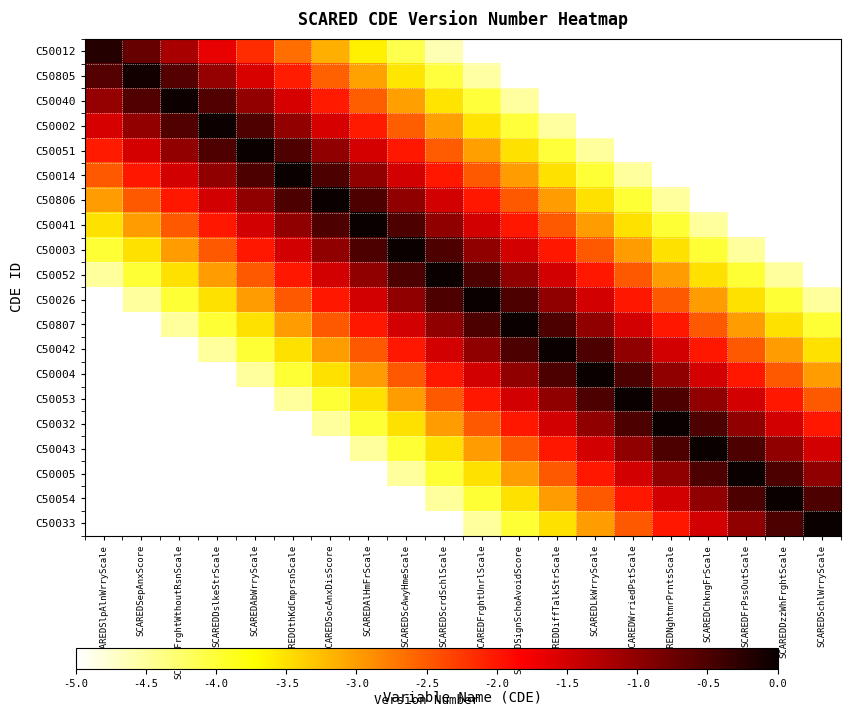

Reading left to right, what are all the values shown in this chart?

C50012: SCAREDSlpAlnWrryScale=-0.2	SCAREDSepAnxScore=-0.7	SCAREDFrghtWthoutRsnScale=-1.2	SCAREDDslkeStrScale=-1.7	SCAREDAbWrryScale=-2.2	SCAREDOthKdCmprsnScale=-2.6	SCAREDSocAnxDisScore=-3.1	SCAREDAlHmFrScale=-3.6	SCAREDScAwyHmeScale=-4.1	SCAREDScrdSchlScale=-4.6	SCAREDFrghtUnrlScale=-5.0	SCAREDSignSchoAvoidScore=-5.0	SCAREDDiffTalkStrScale=-5.0	SCAREDLkWrryScale=-5.0	SCAREDWrriedPstScale=-5.0	SCAREDNghtmrPrntsScale=-5.0	SCAREDChkngFrScale=-5.0	SCAREDFrPssOutScale=-5.0	SCAREDDzzWhFrghtScale=-5.0	SCAREDSchlWrryScale=-5.0
C50805: SCAREDSlpAlnWrryScale=-0.6	SCAREDSepAnxScore=-0.1	SCAREDFrghtWthoutRsnScale=-0.6	SCAREDDslkeStrScale=-1.1	SCAREDAbWrryScale=-1.6	SCAREDOthKdCmprsnScale=-2.0	SCAREDSocAnxDisScore=-2.5	SCAREDAlHmFrScale=-3.0	SCAREDScAwyHmeScale=-3.5	SCAREDScrdSchlScale=-4.0	SCAREDFrghtUnrlScale=-4.5	SCAREDSignSchoAvoidScore=-5.0	SCAREDDiffTalkStrScale=-5.0	SCAREDLkWrryScale=-5.0	SCAREDWrriedPstScale=-5.0	SCAREDNghtmrPrntsScale=-5.0	SCAREDChkngFrScale=-5.0	SCAREDFrPssOutScale=-5.0	SCAREDDzzWhFrghtScale=-5.0	SCAREDSchlWrryScale=-5.0
C50040: SCAREDSlpAlnWrryScale=-1.0	SCAREDSepAnxScore=-0.5	SCAREDFrghtWthoutRsnScale=-0.0	SCAREDDslkeStrScale=-0.5	SCAREDAbWrryScale=-1.0	SCAREDOthKdCmprsnScale=-1.5	SCAREDSocAnxDisScore=-2.0	SCAREDAlHmFrScale=-2.5	SCAREDScAwyHmeScale=-3.0	SCAREDScrdSchlScale=-3.5	SCAREDFrghtUnrlScale=-4.0	SCAREDSignSchoAvoidScore=-4.5	SCAREDDiffTalkStrScale=-5.0	SCAREDLkWrryScale=-5.0	SCAREDWrriedPstScale=-5.0	SCAREDNghtmrPrntsScale=-5.0	SCAREDChkngFrScale=-5.0	SCAREDFrPssOutScale=-5.0	SCAREDDzzWhFrghtScale=-5.0	SCAREDSchlWrryScale=-5.0
C50002: SCAREDSlpAlnWrryScale=-1.5	SCAREDSepAnxScore=-1.0	SCAREDFrghtWthoutRsnScale=-0.5	SCAREDDslkeStrScale=-0.0	SCAREDAbWrryScale=-0.5	SCAREDOthKdCmprsnScale=-1.0	SCAREDSocAnxDisScore=-1.5	SCAREDAlHmFrScale=-2.0	SCAREDScAwyHmeScale=-2.5	SCAREDScrdSchlScale=-3.0	SCAREDFrghtUnrlScale=-3.5	SCAREDSignSchoAvoidScore=-4.0	SCAREDDiffTalkStrScale=-4.5	SCAREDLkWrryScale=-5.0	SCAREDWrriedPstScale=-5.0	SCAREDNghtmrPrntsScale=-5.0	SCAREDChkngFrScale=-5.0	SCAREDFrPssOutScale=-5.0	SCAREDDzzWhFrghtScale=-5.0	SCAREDSchlWrryScale=-5.0
C50051: SCAREDSlpAlnWrryScale=-2.0	SCAREDSepAnxScore=-1.5	SCAREDFrghtWthoutRsnScale=-1.0	SCAREDDslkeStrScale=-0.5	SCAREDAbWrryScale=-0.0	SCAREDOthKdCmprsnScale=-0.5	SCAREDSocAnxDisScore=-1.0	SCAREDAlHmFrScale=-1.5	SCAREDScAwyHmeScale=-2.0	SCAREDScrdSchlScale=-2.5	SCAREDFrghtUnrlScale=-3.0	SCAREDSignSchoAvoidScore=-3.5	SCAREDDiffTalkStrScale=-4.0	SCAREDLkWrryScale=-4.5	SCAREDWrriedPstScale=-5.0	SCAREDNghtmrPrntsScale=-5.0	SCAREDChkngFrScale=-5.0	SCAREDFrPssOutScale=-5.0	SCAREDDzzWhFrghtScale=-5.0	SCAREDSchlWrryScale=-5.0
C50014: SCAREDSlpAlnWrryScale=-2.5	SCAREDSepAnxScore=-2.0	SCAREDFrghtWthoutRsnScale=-1.5	SCAREDDslkeStrScale=-1.0	SCAREDAbWrryScale=-0.5	SCAREDOthKdCmprsnScale=-0.0	SCAREDSocAnxDisScore=-0.5	SCAREDAlHmFrScale=-1.0	SCAREDScAwyHmeScale=-1.5	SCAREDScrdSchlScale=-2.0	SCAREDFrghtUnrlScale=-2.5	SCAREDSignSchoAvoidScore=-3.0	SCAREDDiffTalkStrScale=-3.5	SCAREDLkWrryScale=-4.0	SCAREDWrriedPstScale=-4.5	SCAREDNghtmrPrntsScale=-5.0	SCAREDChkngFrScale=-5.0	SCAREDFrPssOutScale=-5.0	SCAREDDzzWhFrghtScale=-5.0	SCAREDSchlWrryScale=-5.0
C50806: SCAREDSlpAlnWrryScale=-3.0	SCAREDSepAnxScore=-2.5	SCAREDFrghtWthoutRsnScale=-2.0	SCAREDDslkeStrScale=-1.5	SCAREDAbWrryScale=-1.0	SCAREDOthKdCmprsnScale=-0.5	SCAREDSocAnxDisScore=-0.0	SCAREDAlHmFrScale=-0.5	SCAREDScAwyHmeScale=-1.0	SCAREDScrdSchlScale=-1.5	SCAREDFrghtUnrlScale=-2.0	SCAREDSignSchoAvoidScore=-2.5	SCAREDDiffTalkStrScale=-3.0	SCAREDLkWrryScale=-3.5	SCAREDWrriedPstScale=-4.0	SCAREDNghtmrPrntsScale=-4.5	SCAREDChkngFrScale=-5.0	SCAREDFrPssOutScale=-5.0	SCAREDDzzWhFrghtScale=-5.0	SCAREDSchlWrryScale=-5.0
C50041: SCAREDSlpAlnWrryScale=-3.5	SCAREDSepAnxScore=-3.0	SCAREDFrghtWthoutRsnScale=-2.5	SCAREDDslkeStrScale=-2.0	SCAREDAbWrryScale=-1.5	SCAREDOthKdCmprsnScale=-1.0	SCAREDSocAnxDisScore=-0.5	SCAREDAlHmFrScale=-0.0	SCAREDScAwyHmeScale=-0.5	SCAREDScrdSchlScale=-1.0	SCAREDFrghtUnrlScale=-1.5	SCAREDSignSchoAvoidScore=-2.0	SCAREDDiffTalkStrScale=-2.5	SCAREDLkWrryScale=-3.0	SCAREDWrriedPstScale=-3.5	SCAREDNghtmrPrntsScale=-4.0	SCAREDChkngFrScale=-4.5	SCAREDFrPssOutScale=-5.0	SCAREDDzzWhFrghtScale=-5.0	SCAREDSchlWrryScale=-5.0
C50003: SCAREDSlpAlnWrryScale=-4.0	SCAREDSepAnxScore=-3.5	SCAREDFrghtWthoutRsnScale=-3.0	SCAREDDslkeStrScale=-2.5	SCAREDAbWrryScale=-2.0	SCAREDOthKdCmprsnScale=-1.5	SCAREDSocAnxDisScore=-1.0	SCAREDAlHmFrScale=-0.5	SCAREDScAwyHmeScale=-0.0	SCAREDScrdSchlScale=-0.5	SCAREDFrghtUnrlScale=-1.0	SCAREDSignSchoAvoidScore=-1.5	SCAREDDiffTalkStrScale=-2.0	SCAREDLkWrryScale=-2.5	SCAREDWrriedPstScale=-3.0	SCAREDNghtmrPrntsScale=-3.5	SCAREDChkngFrScale=-4.0	SCAREDFrPssOutScale=-4.5	SCAREDDzzWhFrghtScale=-5.0	SCAREDSchlWrryScale=-5.0
C50052: SCAREDSlpAlnWrryScale=-4.5	SCAREDSepAnxScore=-4.0	SCAREDFrghtWthoutRsnScale=-3.5	SCAREDDslkeStrScale=-3.0	SCAREDAbWrryScale=-2.5	SCAREDOthKdCmprsnScale=-2.0	SCAREDSocAnxDisScore=-1.5	SCAREDAlHmFrScale=-1.0	SCAREDScAwyHmeScale=-0.5	SCAREDScrdSchlScale=-0.0	SCAREDFrghtUnrlScale=-0.5	SCAREDSignSchoAvoidScore=-1.0	SCAREDDiffTalkStrScale=-1.5	SCAREDLkWrryScale=-2.0	SCAREDWrriedPstScale=-2.5	SCAREDNghtmrPrntsScale=-3.0	SCAREDChkngFrScale=-3.5	SCAREDFrPssOutScale=-4.0	SCAREDDzzWhFrghtScale=-4.5	SCAREDSchlWrryScale=-5.0
C50026: SCAREDSlpAlnWrryScale=-5.0	SCAREDSepAnxScore=-4.5	SCAREDFrghtWthoutRsnScale=-4.0	SCAREDDslkeStrScale=-3.5	SCAREDAbWrryScale=-3.0	SCAREDOthKdCmprsnScale=-2.5	SCAREDSocAnxDisScore=-2.0	SCAREDAlHmFrScale=-1.5	SCAREDScAwyHmeScale=-1.0	SCAREDScrdSchlScale=-0.5	SCAREDFrghtUnrlScale=-0.0	SCAREDSignSchoAvoidScore=-0.5	SCAREDDiffTalkStrScale=-1.0	SCAREDLkWrryScale=-1.5	SCAREDWrriedPstScale=-2.0	SCAREDNghtmrPrntsScale=-2.5	SCAREDChkngFrScale=-3.0	SCAREDFrPssOutScale=-3.5	SCAREDDzzWhFrghtScale=-4.0	SCAREDSchlWrryScale=-4.5
C50807: SCAREDSlpAlnWrryScale=-5.0	SCAREDSepAnxScore=-5.0	SCAREDFrghtWthoutRsnScale=-4.5	SCAREDDslkeStrScale=-4.0	SCAREDAbWrryScale=-3.5	SCAREDOthKdCmprsnScale=-3.0	SCAREDSocAnxDisScore=-2.5	SCAREDAlHmFrScale=-2.0	SCAREDScAwyHmeScale=-1.5	SCAREDScrdSchlScale=-1.0	SCAREDFrghtUnrlScale=-0.5	SCAREDSignSchoAvoidScore=-0.0	SCAREDDiffTalkStrScale=-0.5	SCAREDLkWrryScale=-1.0	SCAREDWrriedPstScale=-1.5	SCAREDNghtmrPrntsScale=-2.0	SCAREDChkngFrScale=-2.5	SCAREDFrPssOutScale=-3.0	SCAREDDzzWhFrghtScale=-3.5	SCAREDSchlWrryScale=-4.0
C50042: SCAREDSlpAlnWrryScale=-5.0	SCAREDSepAnxScore=-5.0	SCAREDFrghtWthoutRsnScale=-5.0	SCAREDDslkeStrScale=-4.5	SCAREDAbWrryScale=-4.0	SCAREDOthKdCmprsnScale=-3.5	SCAREDSocAnxDisScore=-3.0	SCAREDAlHmFrScale=-2.5	SCAREDScAwyHmeScale=-2.0	SCAREDScrdSchlScale=-1.5	SCAREDFrghtUnrlScale=-1.0	SCAREDSignSchoAvoidScore=-0.5	SCAREDDiffTalkStrScale=-0.0	SCAREDLkWrryScale=-0.5	SCAREDWrriedPstScale=-1.0	SCAREDNghtmrPrntsScale=-1.5	SCAREDChkngFrScale=-2.0	SCAREDFrPssOutScale=-2.5	SCAREDDzzWhFrghtScale=-3.0	SCAREDSchlWrryScale=-3.5
C50004: SCAREDSlpAlnWrryScale=-5.0	SCAREDSepAnxScore=-5.0	SCAREDFrghtWthoutRsnScale=-5.0	SCAREDDslkeStrScale=-5.0	SCAREDAbWrryScale=-4.5	SCAREDOthKdCmprsnScale=-4.0	SCAREDSocAnxDisScore=-3.5	SCAREDAlHmFrScale=-3.0	SCAREDScAwyHmeScale=-2.5	SCAREDScrdSchlScale=-2.0	SCAREDFrghtUnrlScale=-1.5	SCAREDSignSchoAvoidScore=-1.0	SCAREDDiffTalkStrScale=-0.5	SCAREDLkWrryScale=-0.0	SCAREDWrriedPstScale=-0.5	SCAREDNghtmrPrntsScale=-1.0	SCAREDChkngFrScale=-1.5	SCAREDFrPssOutScale=-2.0	SCAREDDzzWhFrghtScale=-2.5	SCAREDSchlWrryScale=-3.0
C50053: SCAREDSlpAlnWrryScale=-5.0	SCAREDSepAnxScore=-5.0	SCAREDFrghtWthoutRsnScale=-5.0	SCAREDDslkeStrScale=-5.0	SCAREDAbWrryScale=-5.0	SCAREDOthKdCmprsnScale=-4.5	SCAREDSocAnxDisScore=-4.0	SCAREDAlHmFrScale=-3.5	SCAREDScAwyHmeScale=-3.0	SCAREDScrdSchlScale=-2.5	SCAREDFrghtUnrlScale=-2.0	SCAREDSignSchoAvoidScore=-1.5	SCAREDDiffTalkStrScale=-1.0	SCAREDLkWrryScale=-0.5	SCAREDWrriedPstScale=-0.0	SCAREDNghtmrPrntsScale=-0.5	SCAREDChkngFrScale=-1.0	SCAREDFrPssOutScale=-1.5	SCAREDDzzWhFrghtScale=-2.0	SCAREDSchlWrryScale=-2.5
C50032: SCAREDSlpAlnWrryScale=-5.0	SCAREDSepAnxScore=-5.0	SCAREDFrghtWthoutRsnScale=-5.0	SCAREDDslkeStrScale=-5.0	SCAREDAbWrryScale=-5.0	SCAREDOthKdCmprsnScale=-5.0	SCAREDSocAnxDisScore=-4.5	SCAREDAlHmFrScale=-4.0	SCAREDScAwyHmeScale=-3.5	SCAREDScrdSchlScale=-3.0	SCAREDFrghtUnrlScale=-2.5	SCAREDSignSchoAvoidScore=-2.0	SCAREDDiffTalkStrScale=-1.5	SCAREDLkWrryScale=-1.0	SCAREDWrriedPstScale=-0.5	SCAREDNghtmrPrntsScale=-0.0	SCAREDChkngFrScale=-0.5	SCAREDFrPssOutScale=-1.0	SCAREDDzzWhFrghtScale=-1.5	SCAREDSchlWrryScale=-2.0
C50043: SCAREDSlpAlnWrryScale=-5.0	SCAREDSepAnxScore=-5.0	SCAREDFrghtWthoutRsnScale=-5.0	SCAREDDslkeStrScale=-5.0	SCAREDAbWrryScale=-5.0	SCAREDOthKdCmprsnScale=-5.0	SCAREDSocAnxDisScore=-5.0	SCAREDAlHmFrScale=-4.5	SCAREDScAwyHmeScale=-4.0	SCAREDScrdSchlScale=-3.5	SCAREDFrghtUnrlScale=-3.0	SCAREDSignSchoAvoidScore=-2.5	SCAREDDiffTalkStrScale=-2.0	SCAREDLkWrryScale=-1.5	SCAREDWrriedPstScale=-1.0	SCAREDNghtmrPrntsScale=-0.5	SCAREDChkngFrScale=-0.0	SCAREDFrPssOutScale=-0.5	SCAREDDzzWhFrghtScale=-1.0	SCAREDSchlWrryScale=-1.5
C50005: SCAREDSlpAlnWrryScale=-5.0	SCAREDSepAnxScore=-5.0	SCAREDFrghtWthoutRsnScale=-5.0	SCAREDDslkeStrScale=-5.0	SCAREDAbWrryScale=-5.0	SCAREDOthKdCmprsnScale=-5.0	SCAREDSocAnxDisScore=-5.0	SCAREDAlHmFrScale=-5.0	SCAREDScAwyHmeScale=-4.5	SCAREDScrdSchlScale=-4.0	SCAREDFrghtUnrlScale=-3.5	SCAREDSignSchoAvoidScore=-3.0	SCAREDDiffTalkStrScale=-2.5	SCAREDLkWrryScale=-2.0	SCAREDWrriedPstScale=-1.5	SCAREDNghtmrPrntsScale=-1.0	SCAREDChkngFrScale=-0.5	SCAREDFrPssOutScale=-0.0	SCAREDDzzWhFrghtScale=-0.5	SCAREDSchlWrryScale=-1.0
C50054: SCAREDSlpAlnWrryScale=-5.0	SCAREDSepAnxScore=-5.0	SCAREDFrghtWthoutRsnScale=-5.0	SCAREDDslkeStrScale=-5.0	SCAREDAbWrryScale=-5.0	SCAREDOthKdCmprsnScale=-5.0	SCAREDSocAnxDisScore=-5.0	SCAREDAlHmFrScale=-5.0	SCAREDScAwyHmeScale=-5.0	SCAREDScrdSchlScale=-4.5	SCAREDFrghtUnrlScale=-4.0	SCAREDSignSchoAvoidScore=-3.5	SCAREDDiffTalkStrScale=-3.0	SCAREDLkWrryScale=-2.5	SCAREDWrriedPstScale=-2.0	SCAREDNghtmrPrntsScale=-1.5	SCAREDChkngFrScale=-1.0	SCAREDFrPssOutScale=-0.5	SCAREDDzzWhFrghtScale=-0.0	SCAREDSchlWrryScale=-0.5
C50033: SCAREDSlpAlnWrryScale=-5.0	SCAREDSepAnxScore=-5.0	SCAREDFrghtWthoutRsnScale=-5.0	SCAREDDslkeStrScale=-5.0	SCAREDAbWrryScale=-5.0	SCAREDOthKdCmprsnScale=-5.0	SCAREDSocAnxDisScore=-5.0	SCAREDAlHmFrScale=-5.0	SCAREDScAwyHmeScale=-5.0	SCAREDScrdSchlScale=-5.0	SCAREDFrghtUnrlScale=-4.5	SCAREDSignSchoAvoidScore=-4.0	SCAREDDiffTalkStrScale=-3.5	SCAREDLkWrryScale=-3.0	SCAREDWrriedPstScale=-2.5	SCAREDNghtmrPrntsScale=-2.0	SCAREDChkngFrScale=-1.5	SCAREDFrPssOutScale=-1.0	SCAREDDzzWhFrghtScale=-0.5	SCAREDSchlWrryScale=-0.0